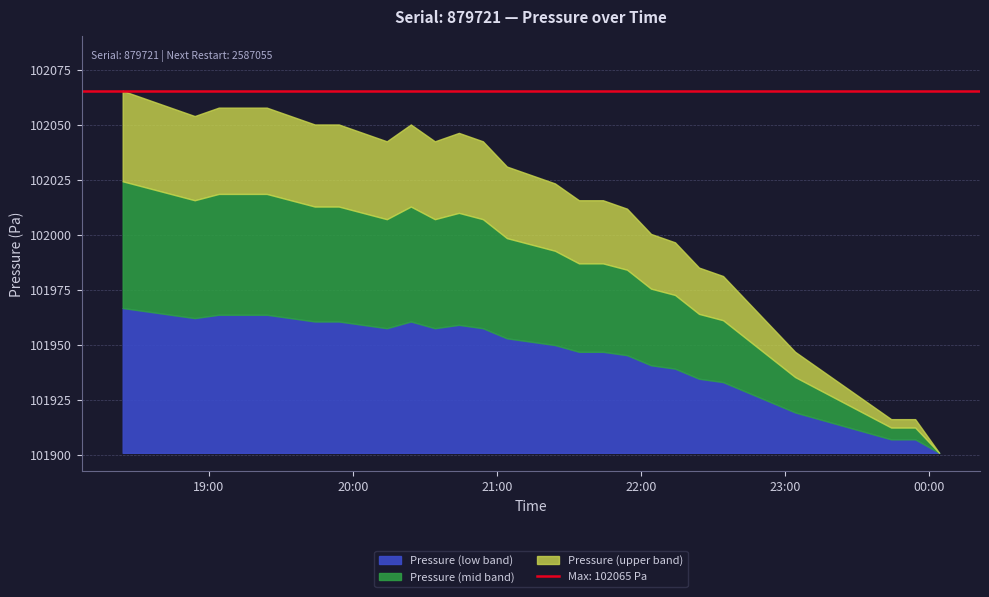

What is the greatest value displayed?

102065.4